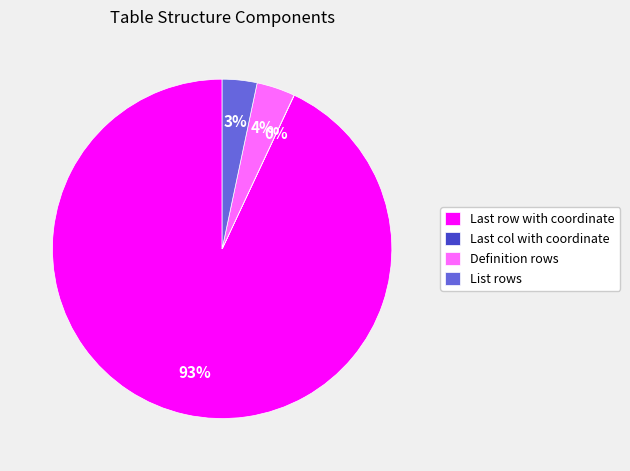

To the nearest percent, what is the combined percentage of Definition rows and List rows?

7%